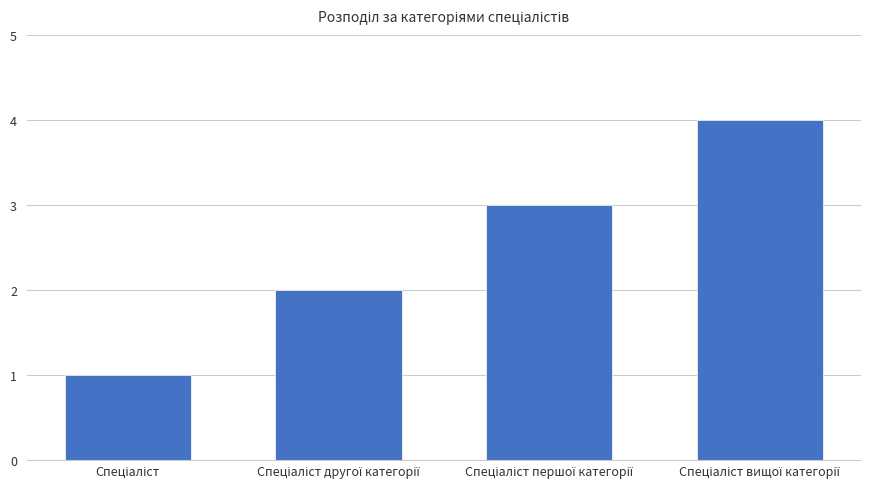

What is the greatest value displayed?

4